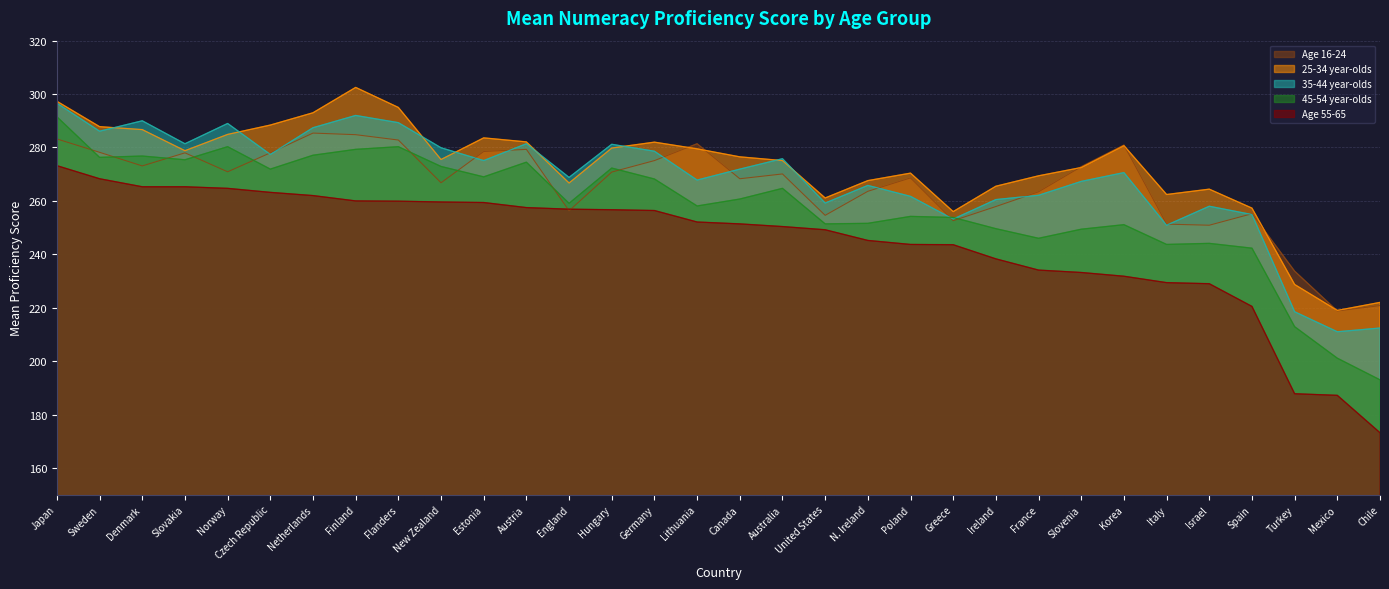

How many lines are shown in the chart?

5